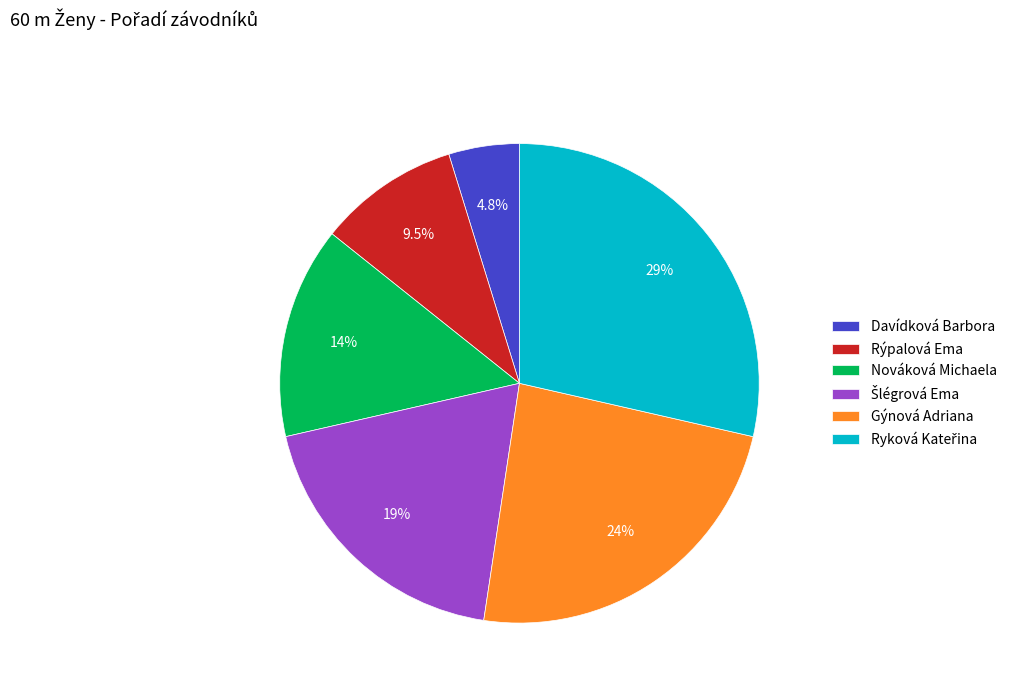

What portion of the pie excludes Davídková Barbora?

95.2%